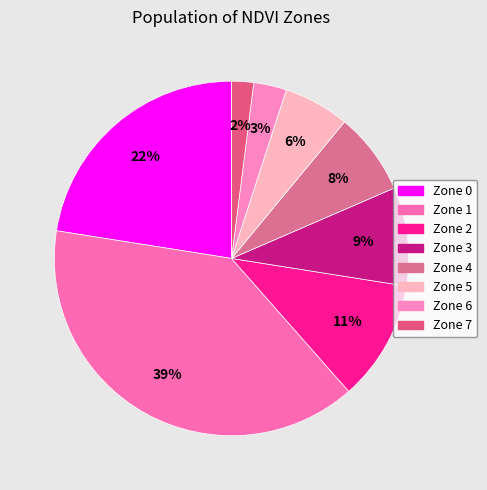

Is it true that Zone 4 is 8% of the pie?

True